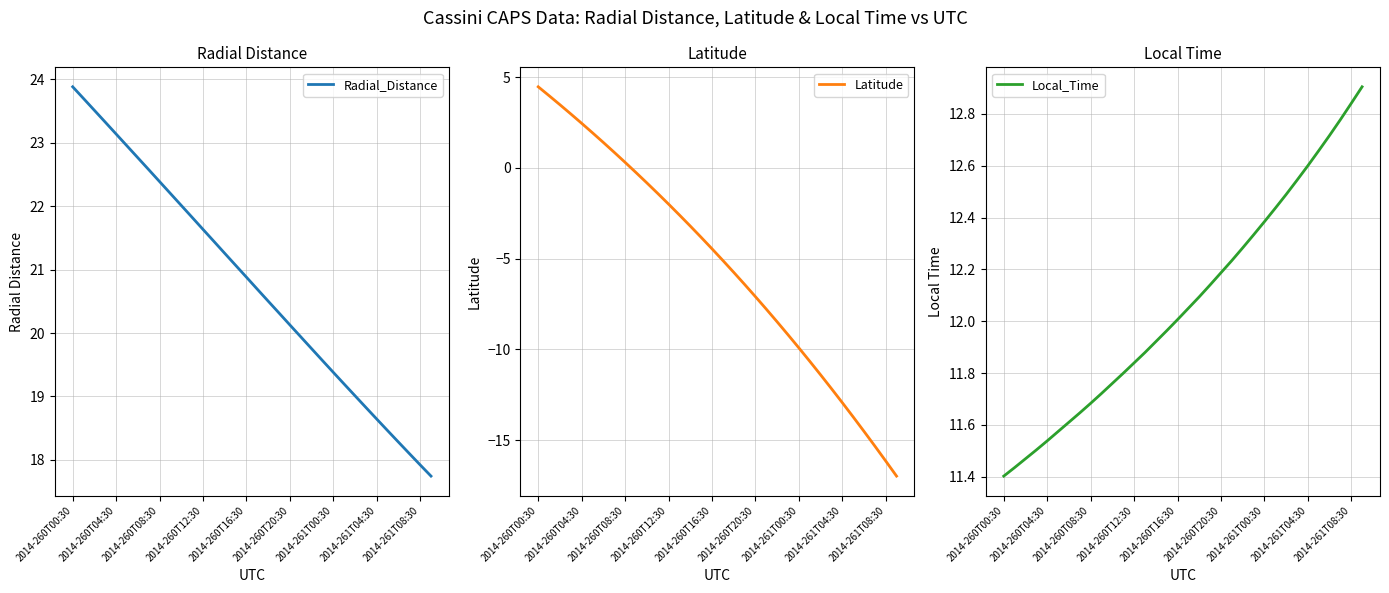

True or false: Latitude and Radial_Distance intersect in this chart.

False